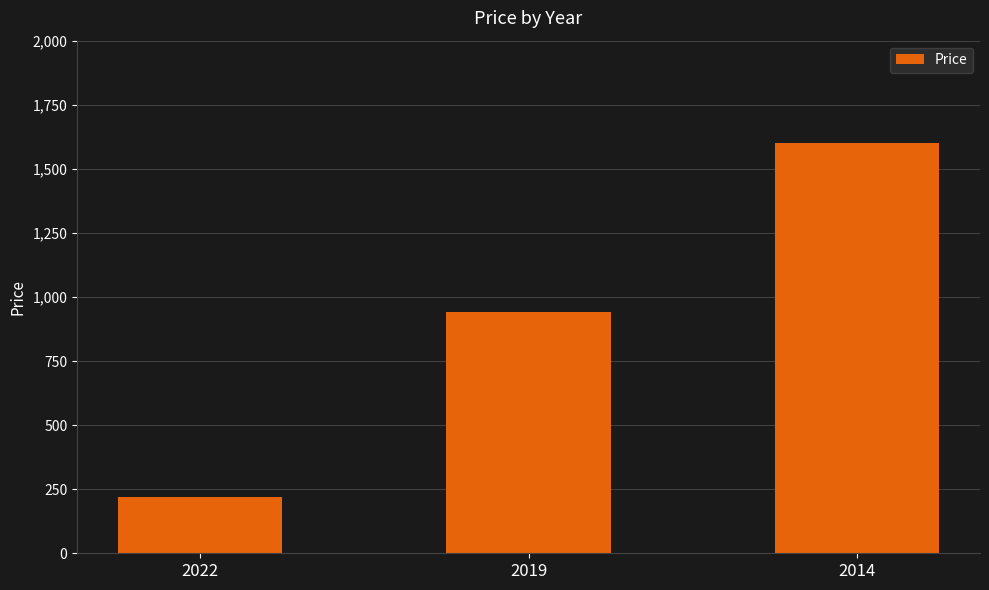

Which category has the highest value across all series?

2014